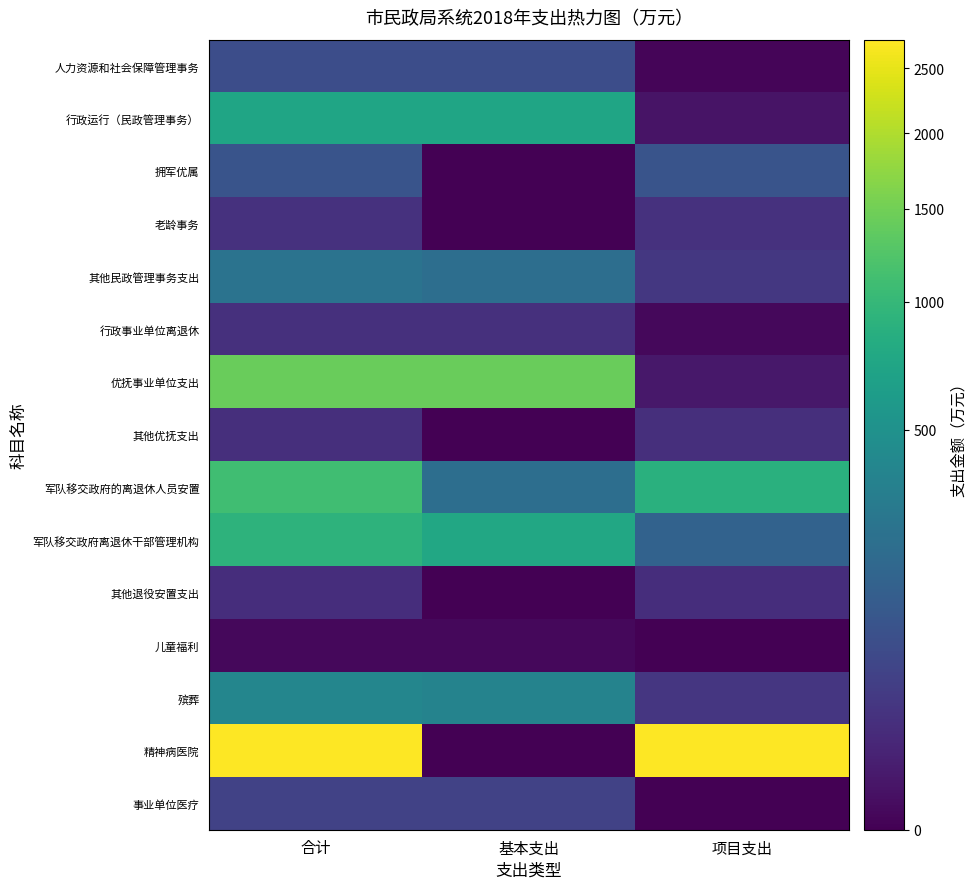

Which series has the largest range (max minus min)?

精神病医院